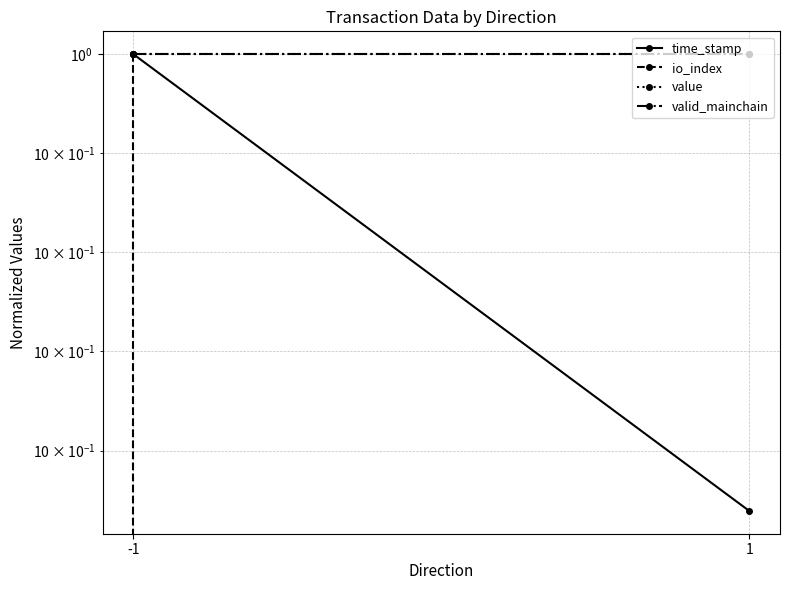

What is the highest value of the io_index series?

1.0